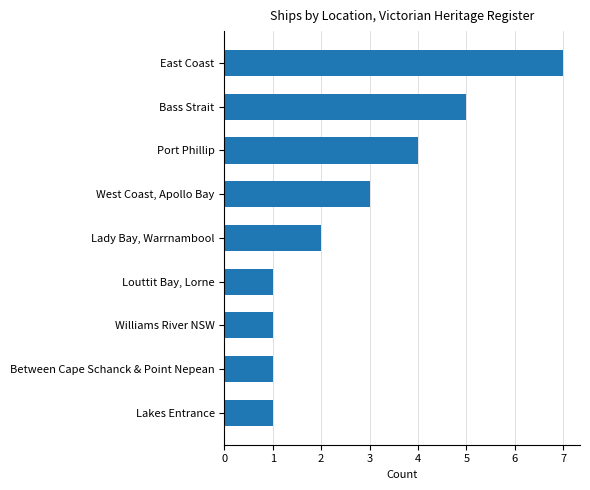

How many values are below 2?

4